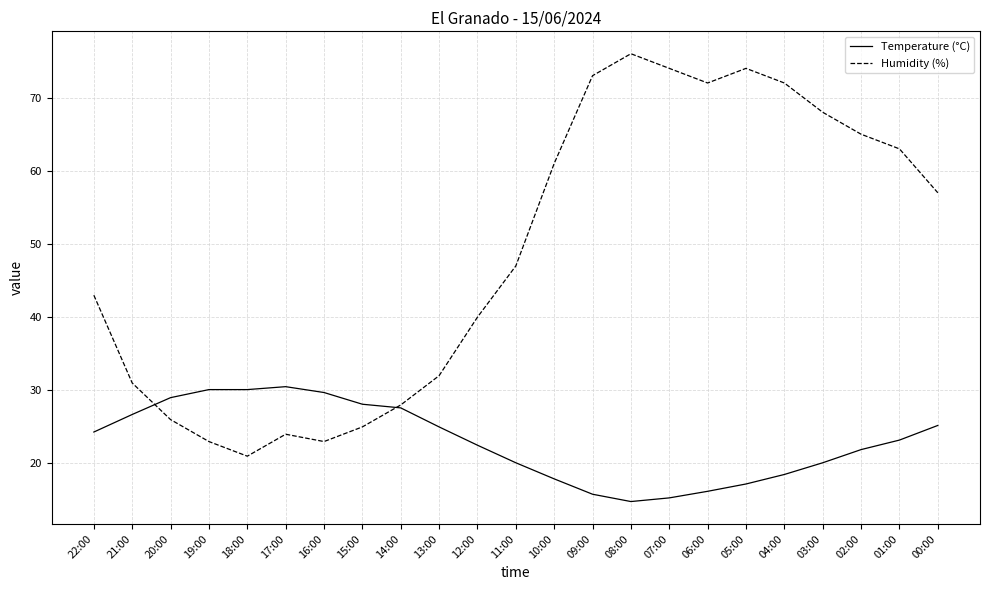

True or false: Temperature (°C) and Humidity (%) intersect in this chart.

True